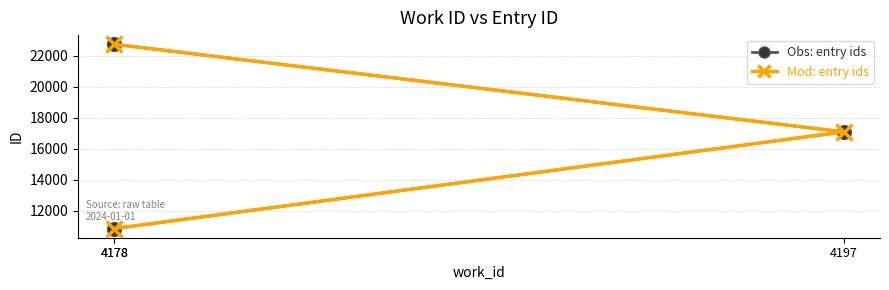

What are all the series names shown in the legend?

Obs: entry ids, Mod: entry ids